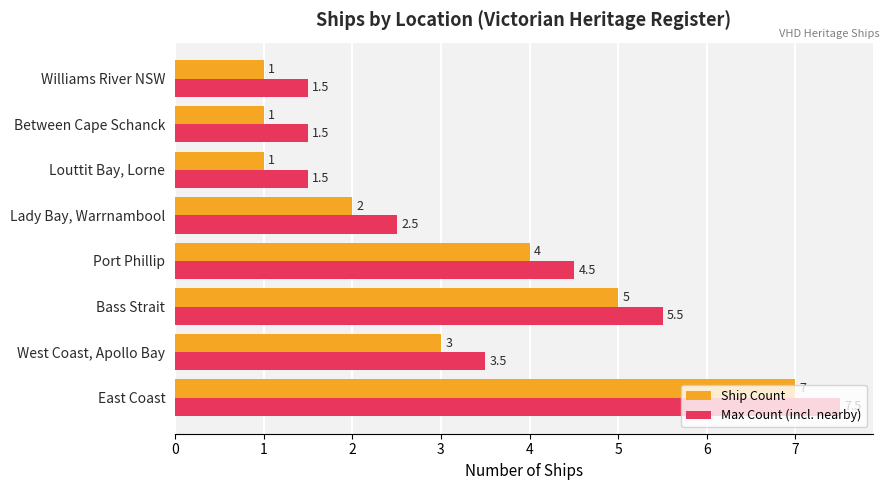

What is the smallest value displayed?

1.0